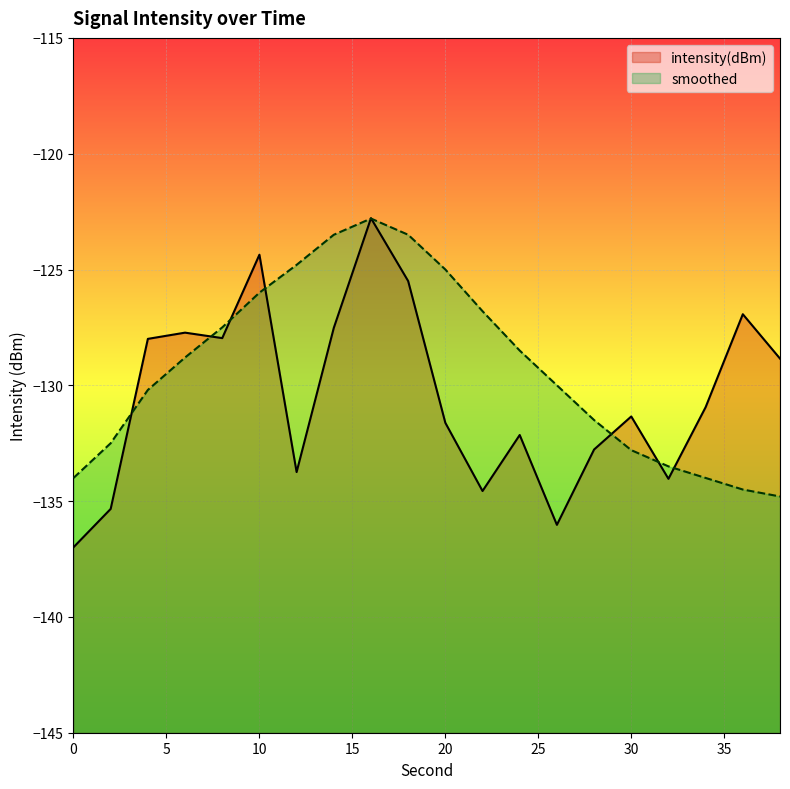

What is the difference between the maximum and minimum values in the smoothed series?

12.0